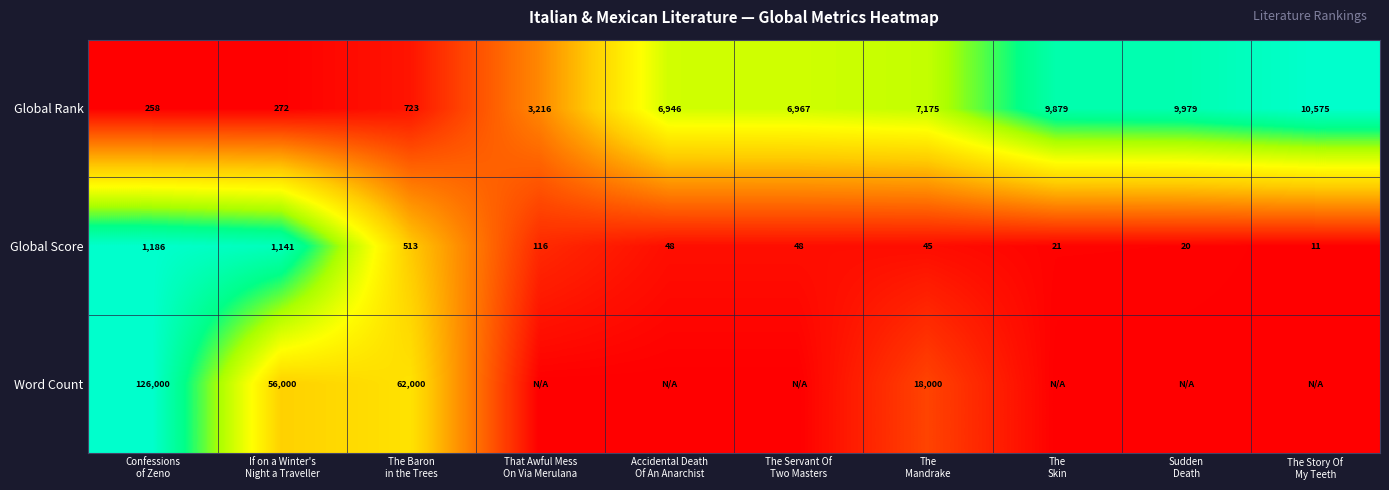

What is the minimum value for Global Score?

11